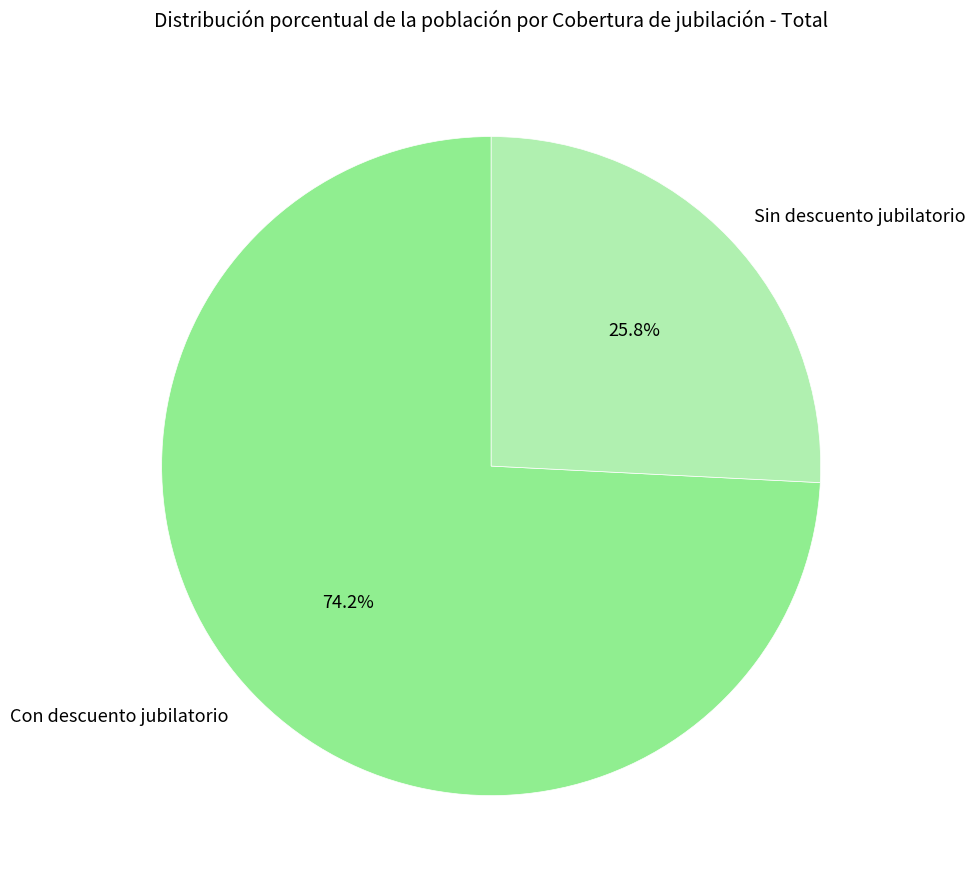

To the nearest percent, what is the difference between the largest and smallest slice percentages?

48%